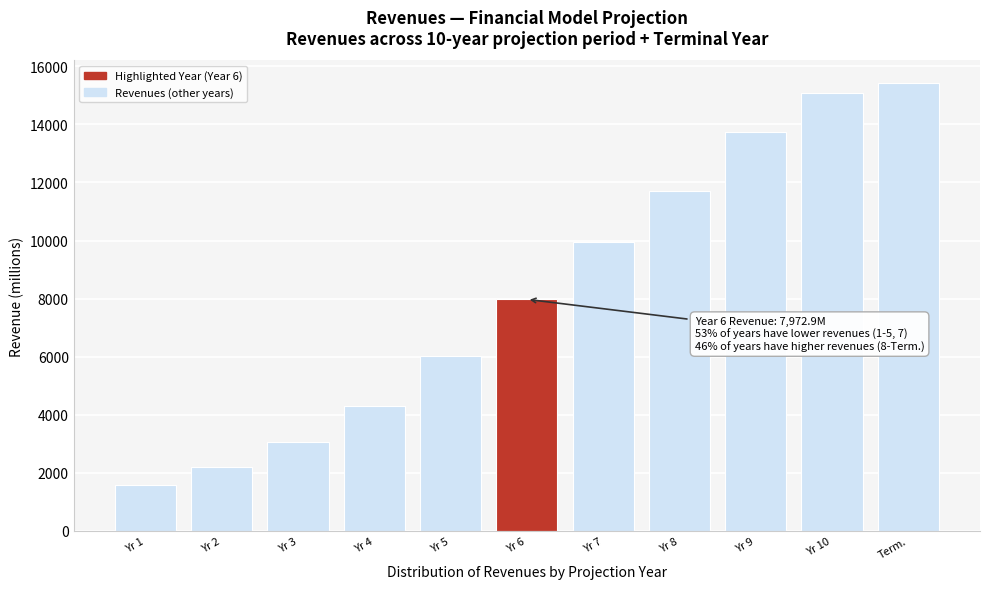

Reading left to right, what are all the values shown in this chart?

Yr 1=1566.7	Yr 2=2193.4	Yr 3=3070.8	Yr 4=4299.1	Yr 5=6018.8	Yr 6=7972.9	Yr 7=9960.7	Yr 8=11693.6	Yr 9=13728.1	Yr 10=15082.2	Term.=15433.6